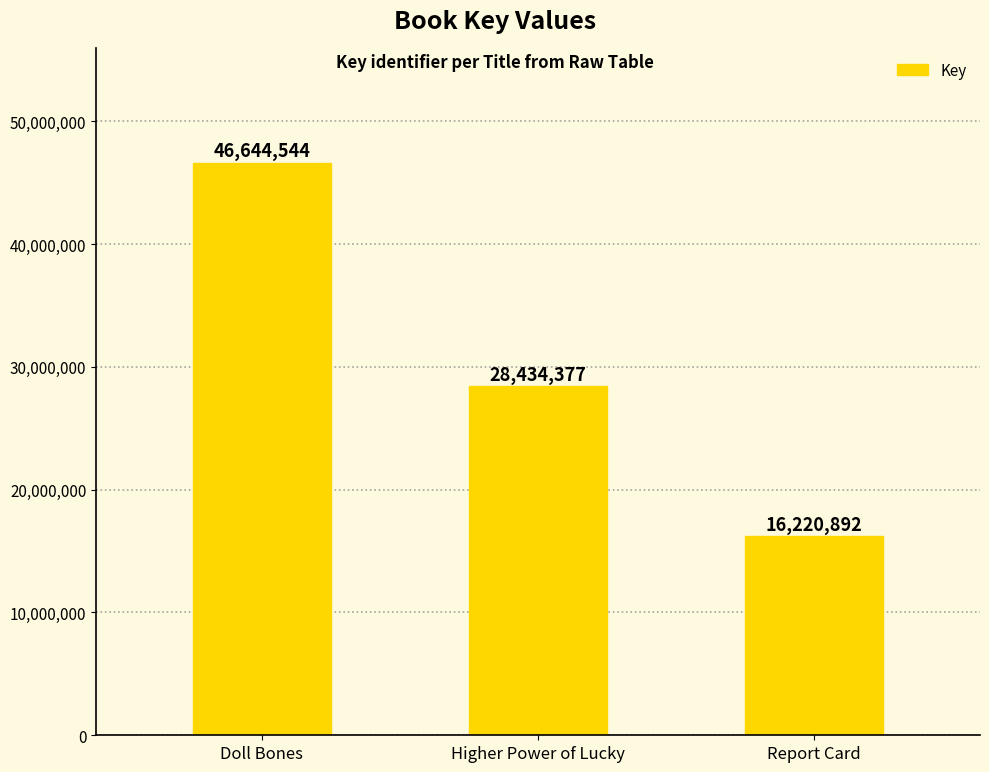

Which label corresponds to the smallest value in the chart?

Report Card